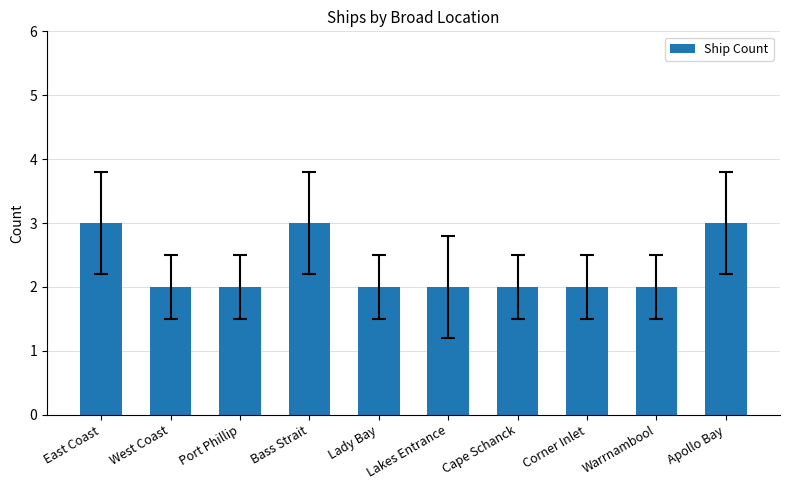

What is the greatest value displayed?

3